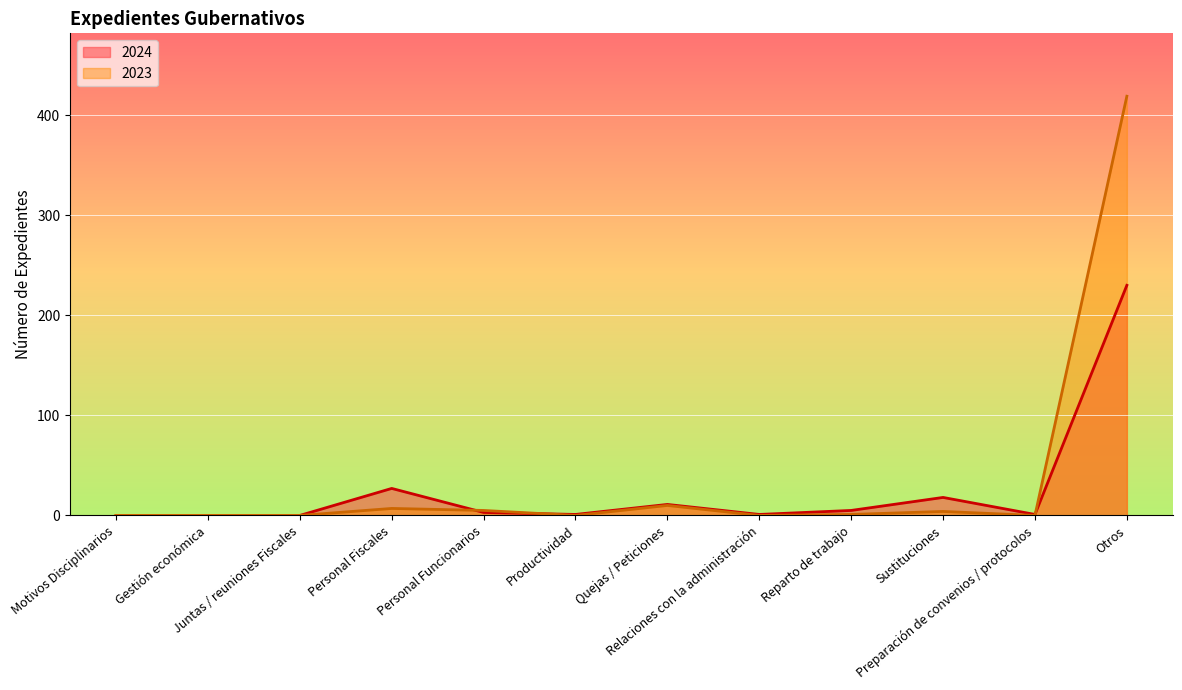

True or false: 2023 and 2024 intersect in this chart.

True